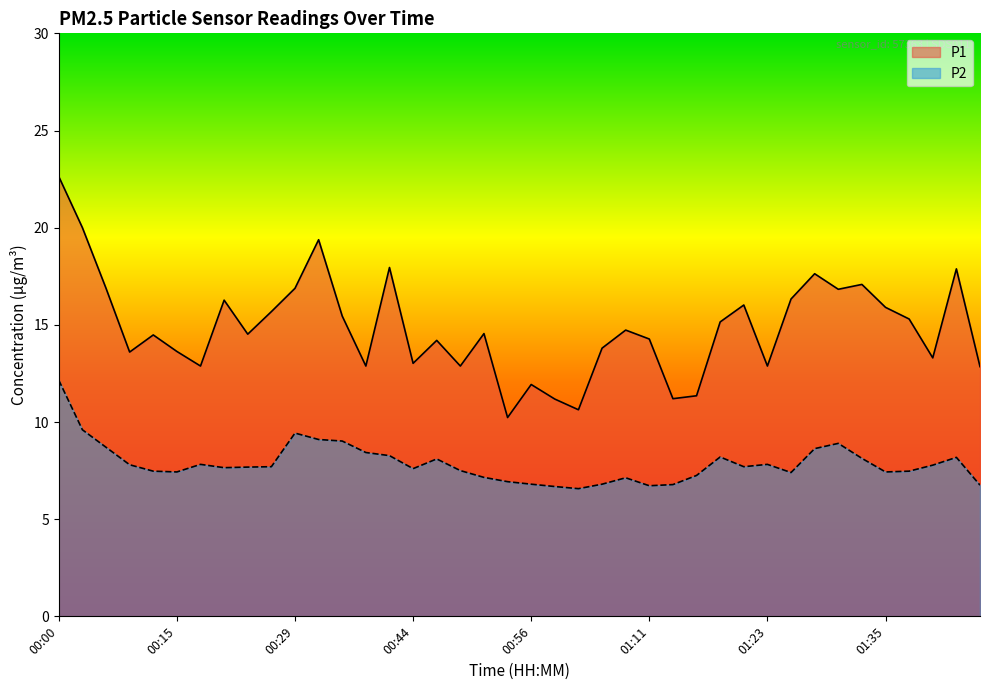

At 00:51, list the series in order from smallest to largest.

P2, P1